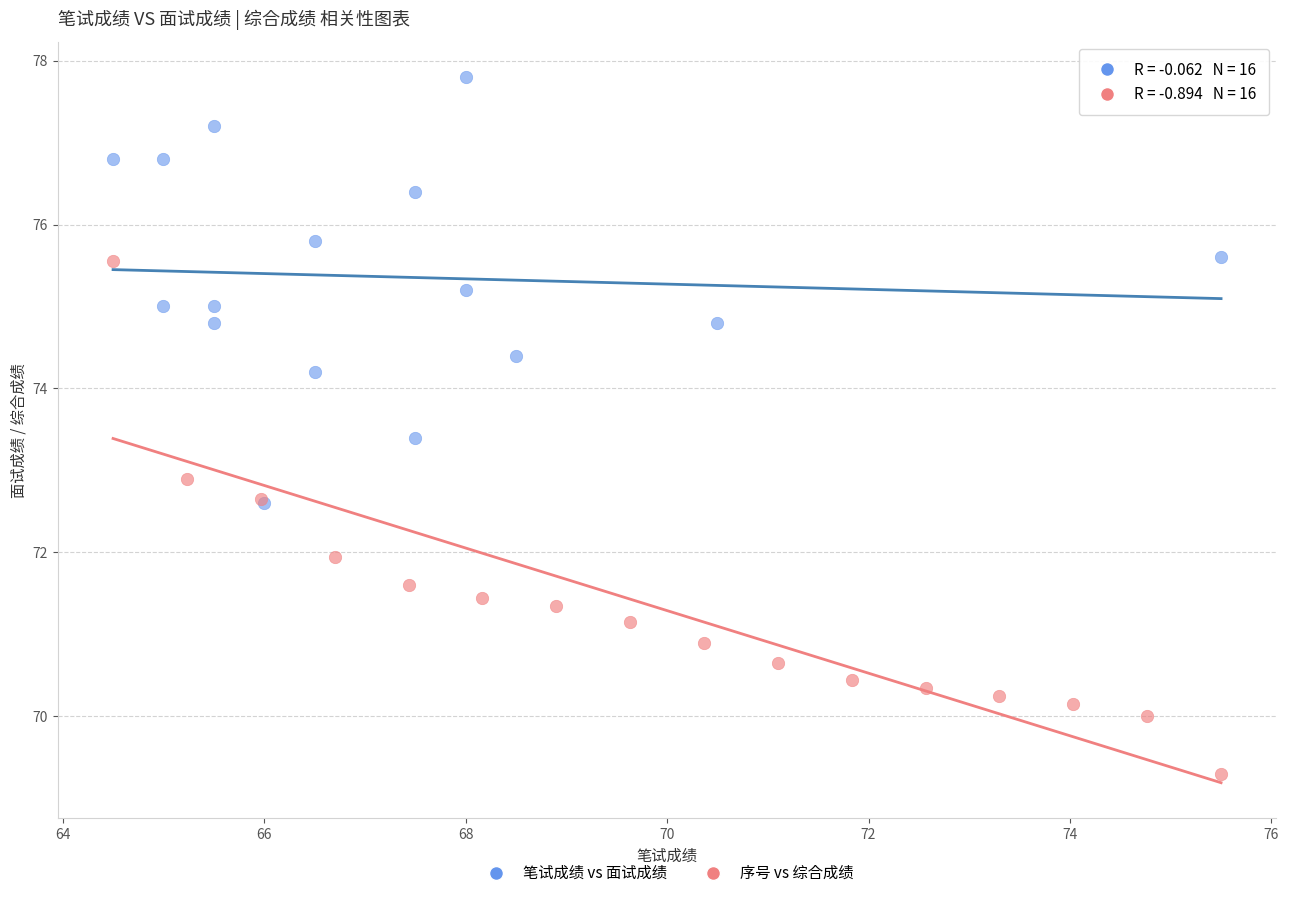

Which series reaches the maximum Y coordinate?

笔试成绩 vs 面试成绩